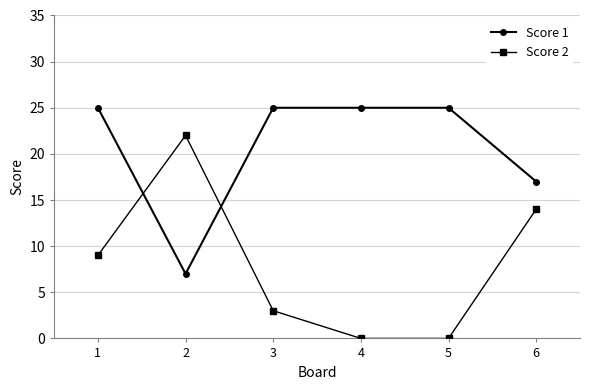

What is the sum of all Score 2 values?

48